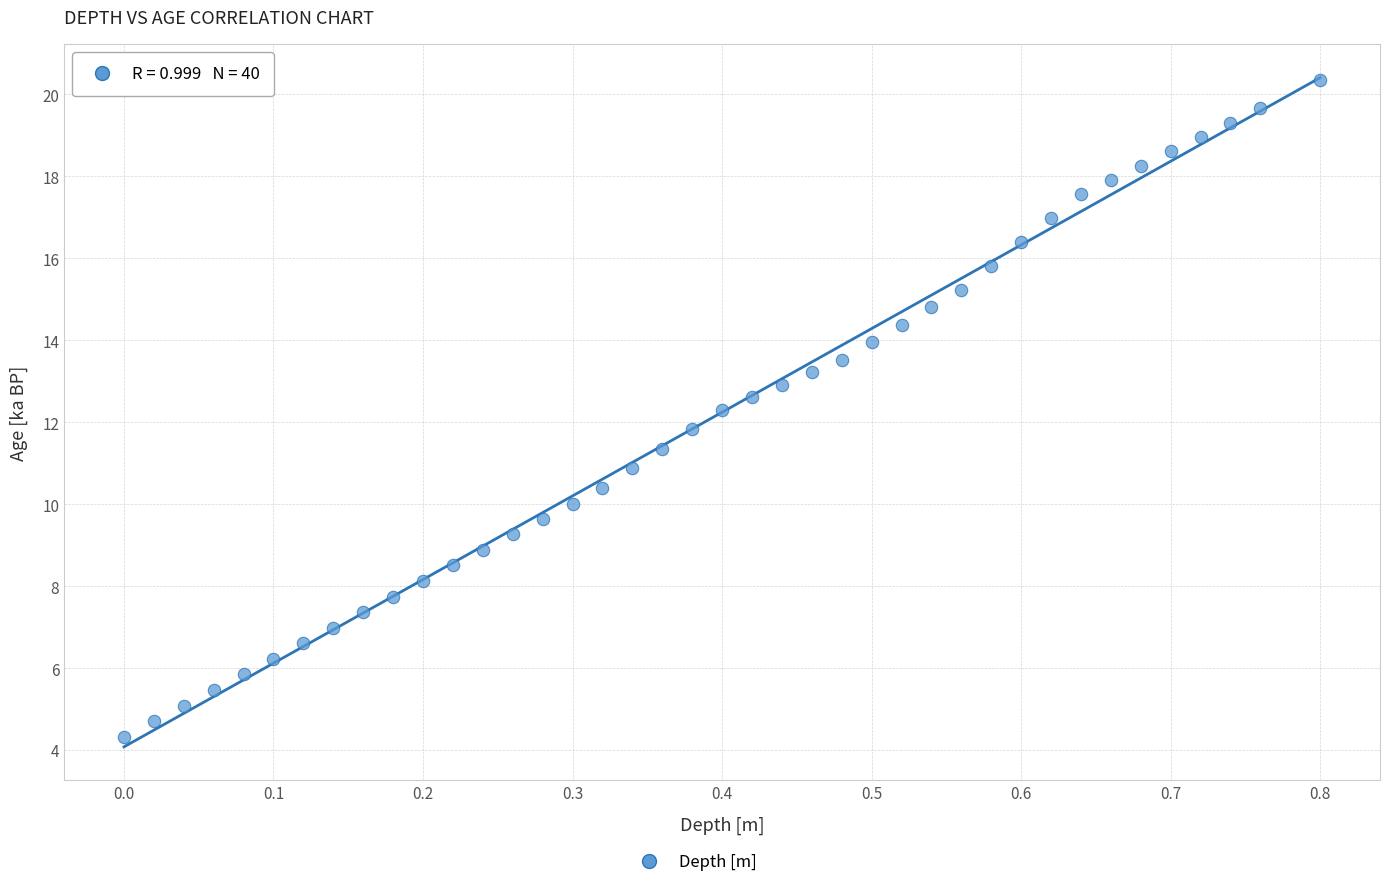

What is the range of Y values (max minus min)?

16.0